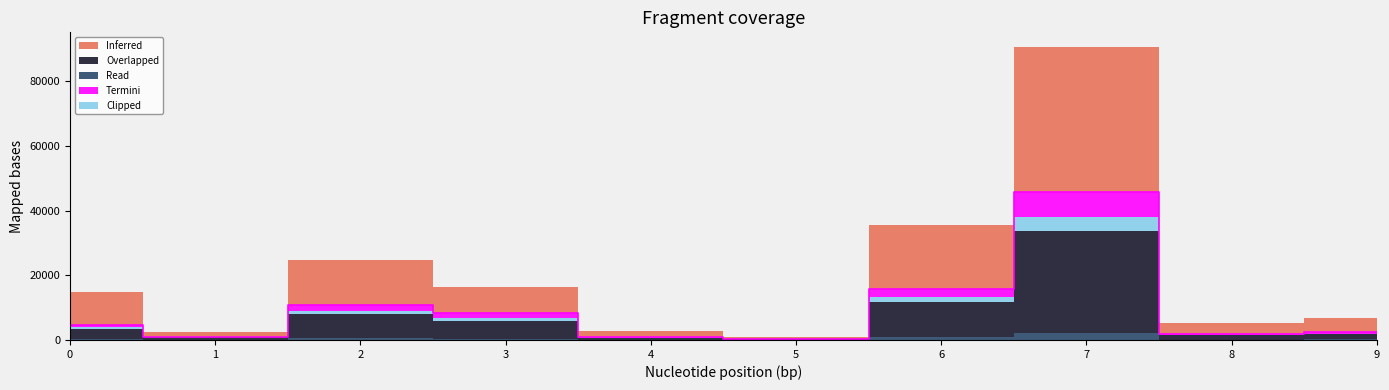

The value of Read at 5 is 10. True or false?

True